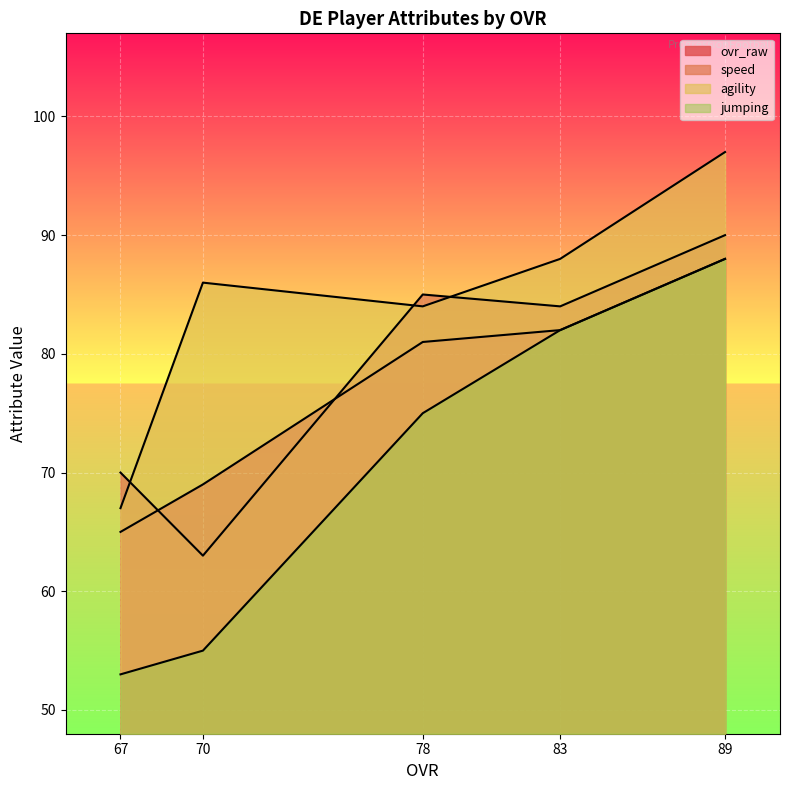

Rank the categories by jumping value from lowest to highest.

67, 70, 78, 83, 89